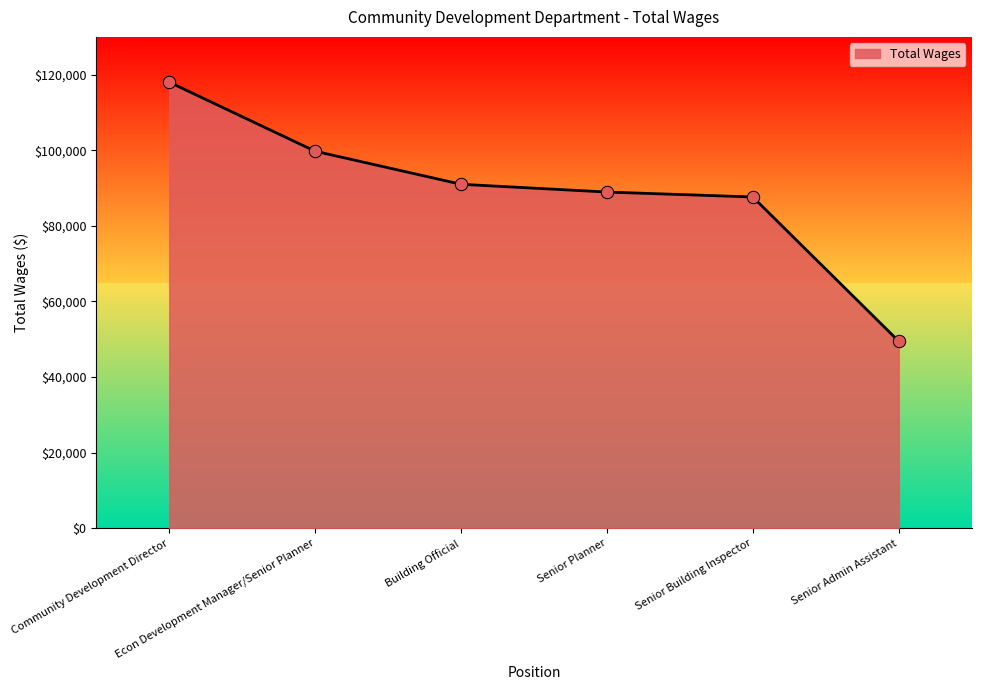

Between Senior Building Inspector and Senior Admin Assistant, which is larger?

Senior Building Inspector